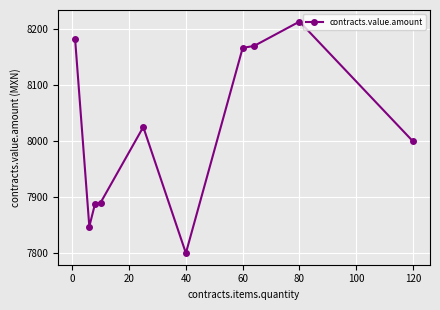

What is the smallest value displayed?

7800.3